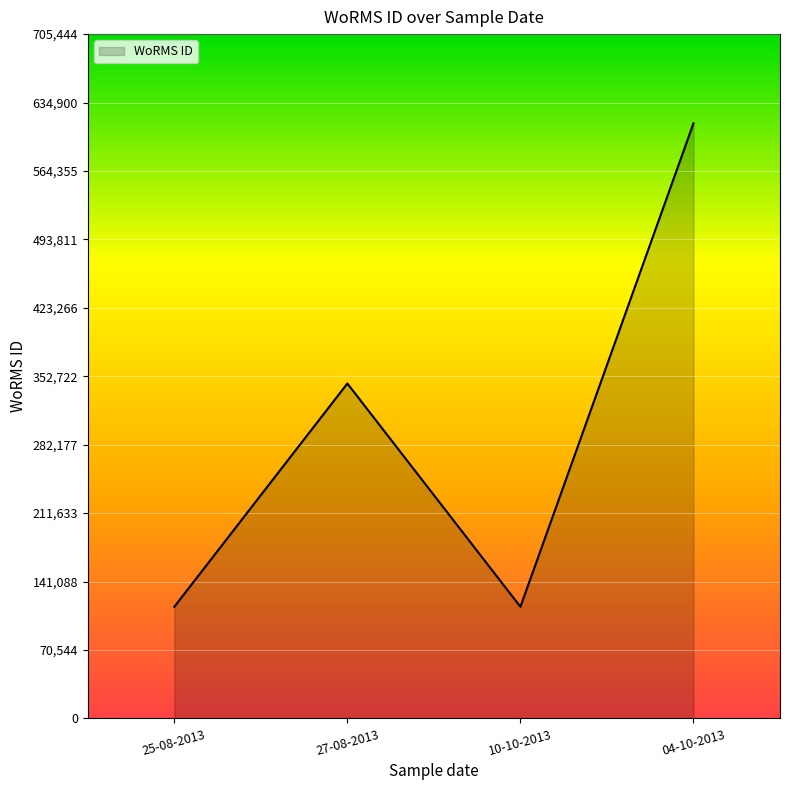

What is the average value?

297218